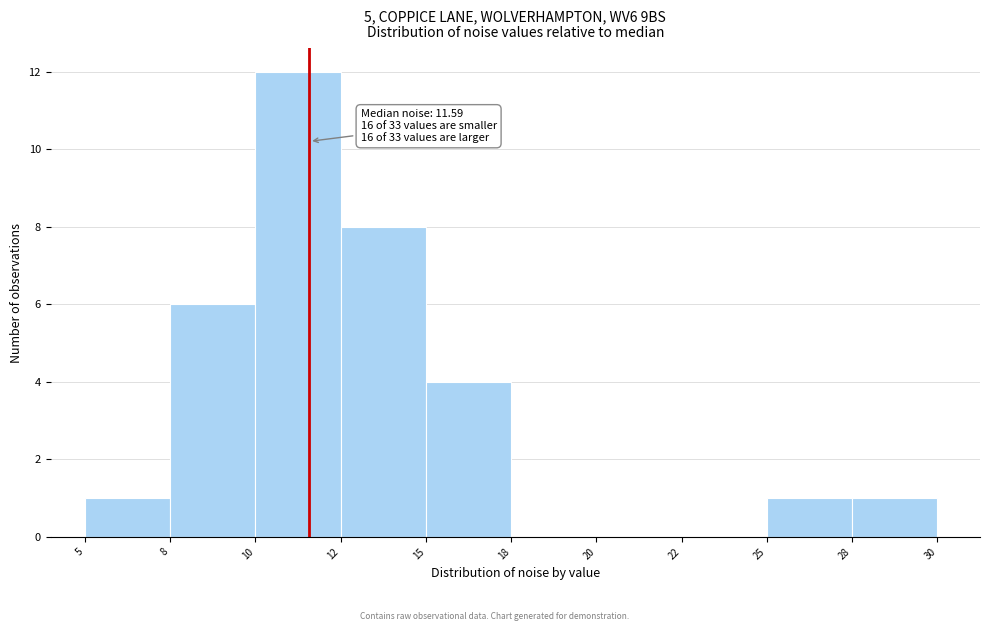

Reading left to right, extract all data points from this chart.

5=1	8=6	10=12	12=8	15=4	18=0	20=0	22=0	25=1	28=1